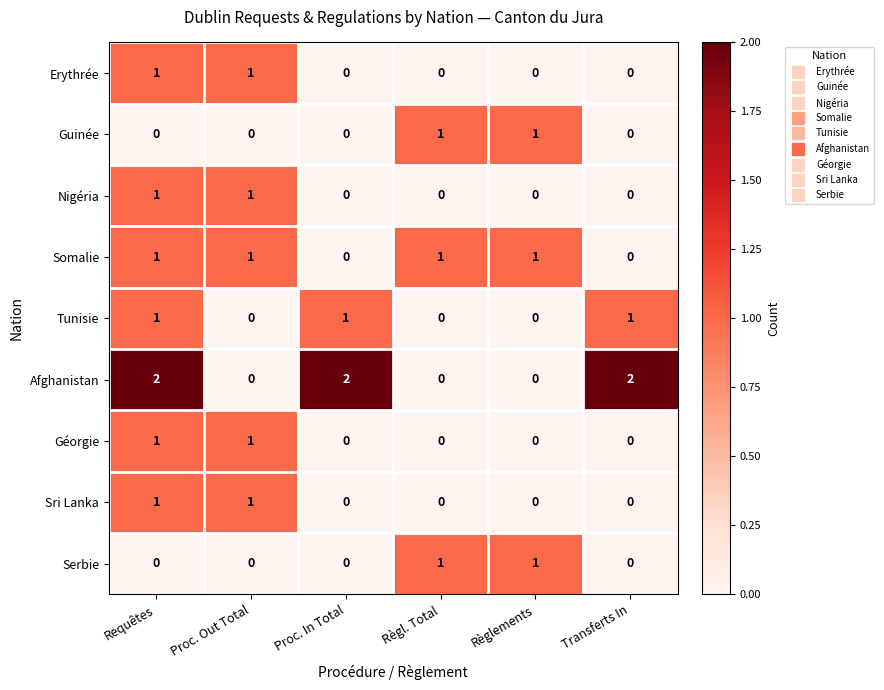

The Sri Lanka series shows 0 at Règlements. True or false?

True